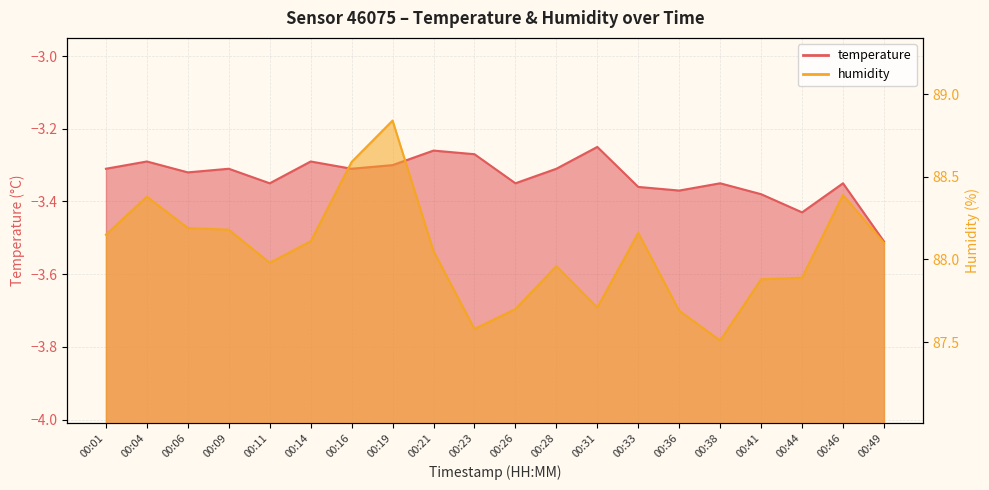

Which series has the largest total across all categories?

humidity